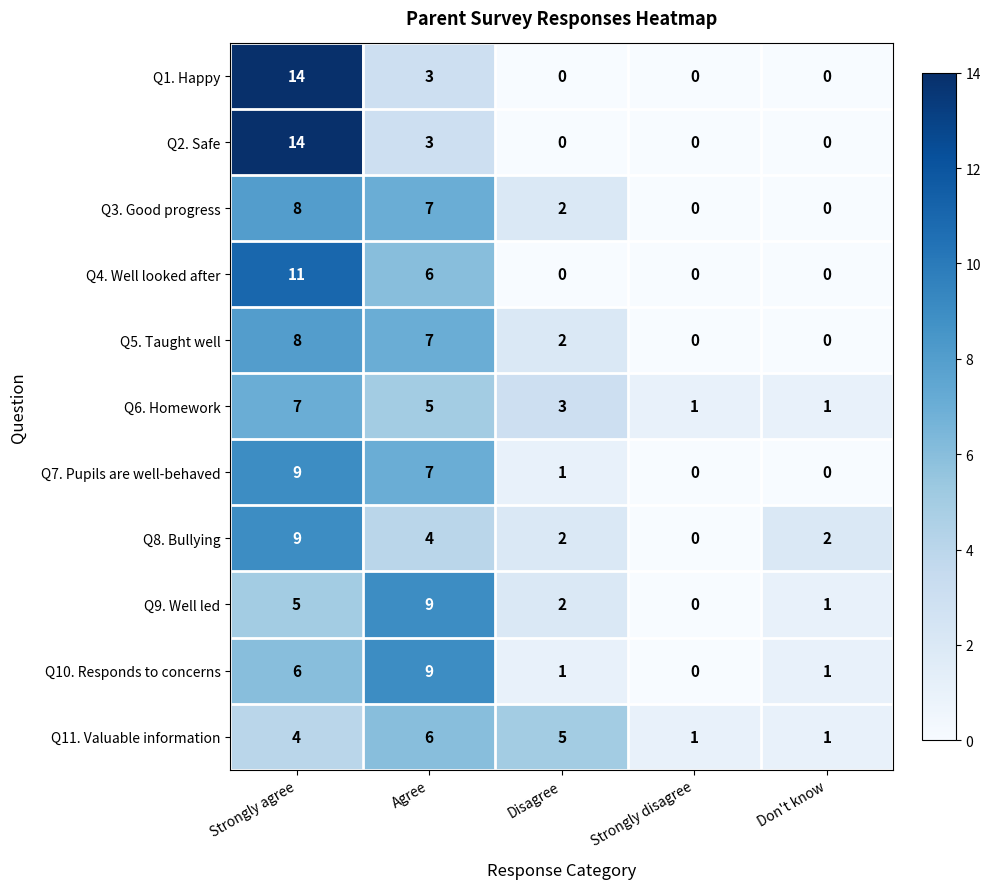

At which label does Q9. Well led reach its minimum?

Strongly disagree